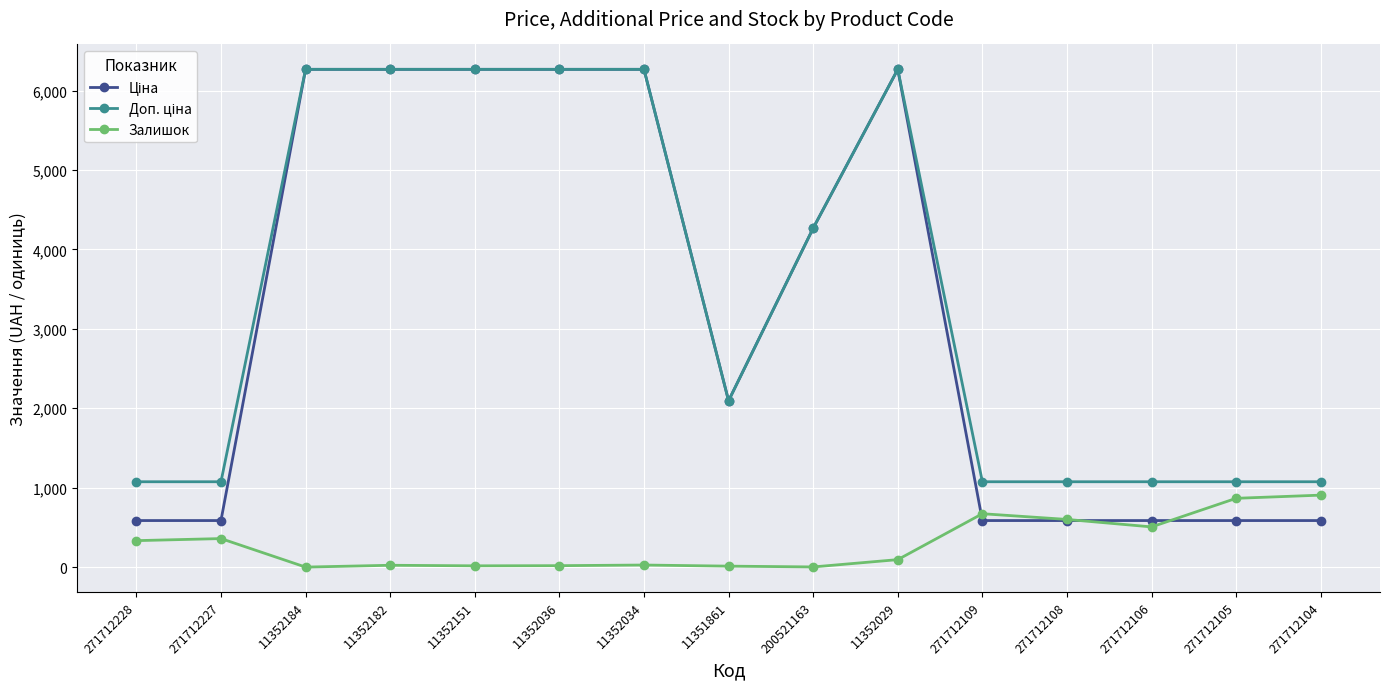

What is the total value across all series at 271712228?

1993.4